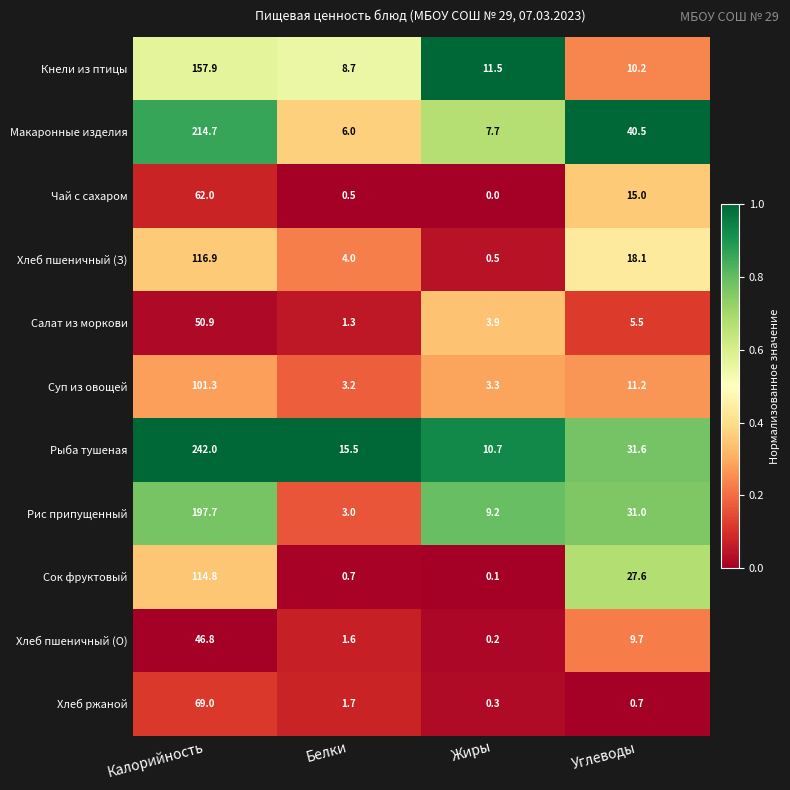

What is the average value of the Кнели из птицы series?

47.1